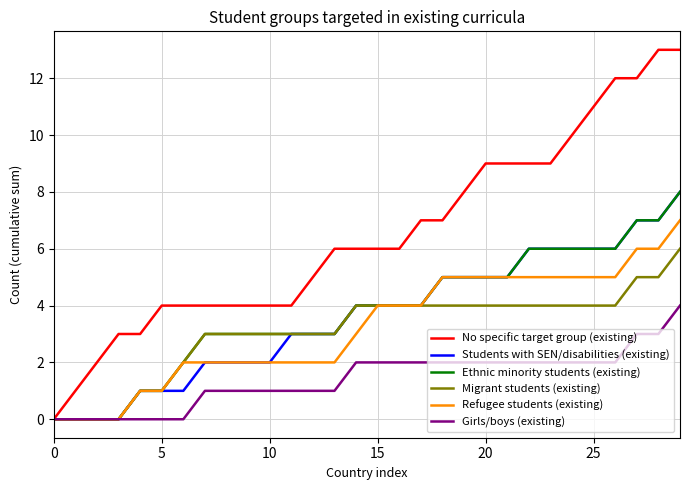

Which series has the largest total across all categories?

No specific target group (existing)